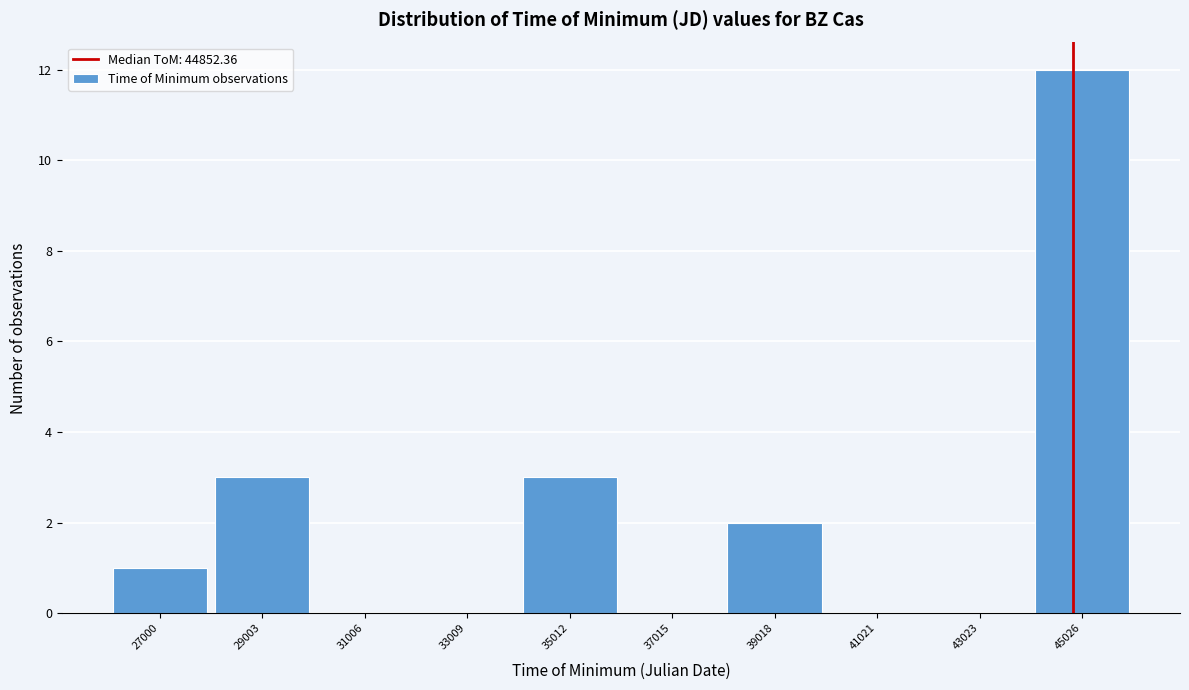

Reading left to right, transcribe this chart: for each bar, give the range it covers on the x-axis and its height. Neither the bar edges nor the heights are printed on the chart, so give them approximately, as read against the axes.

26000 to 28000: 1
28000 to 30000: 3
30000 to 32000: 0
32000 to 34000: 0
34000 to 36000: 3
36000 to 38000: 0
38000 to 40000: 2
40000 to 42000: 0
42000 to 44000: 0
44000 to 46000: 12